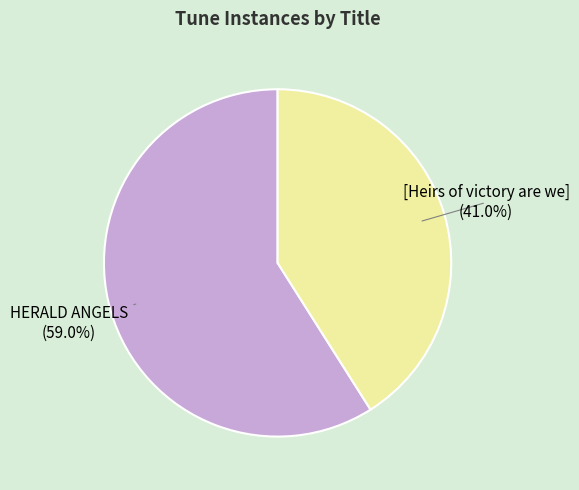

Does HERALD ANGELS account for over 50% of the chart?

Yes